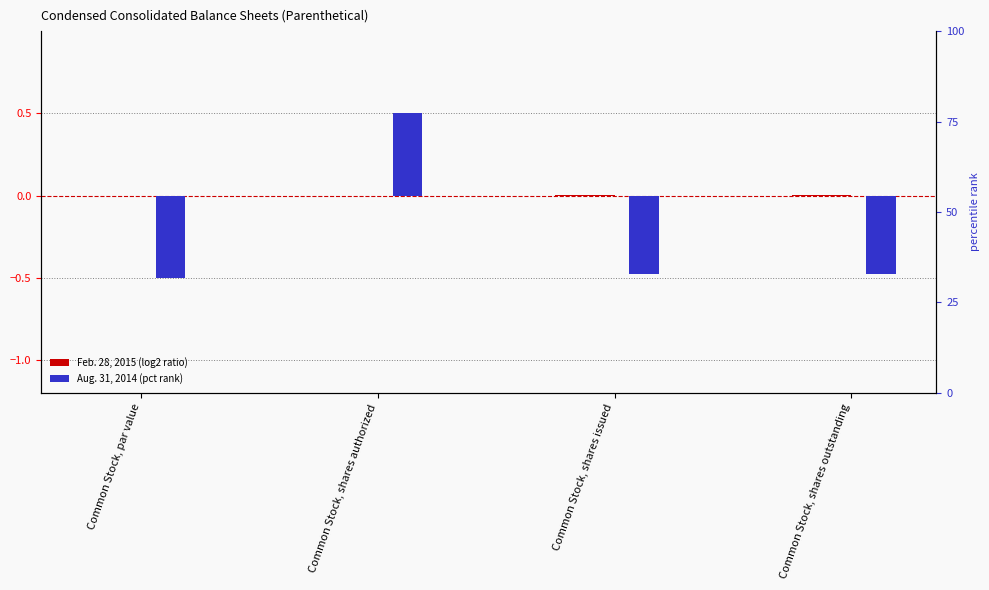

What is the spread (max minus min) of values at Common Stock, shares issued?

0.5